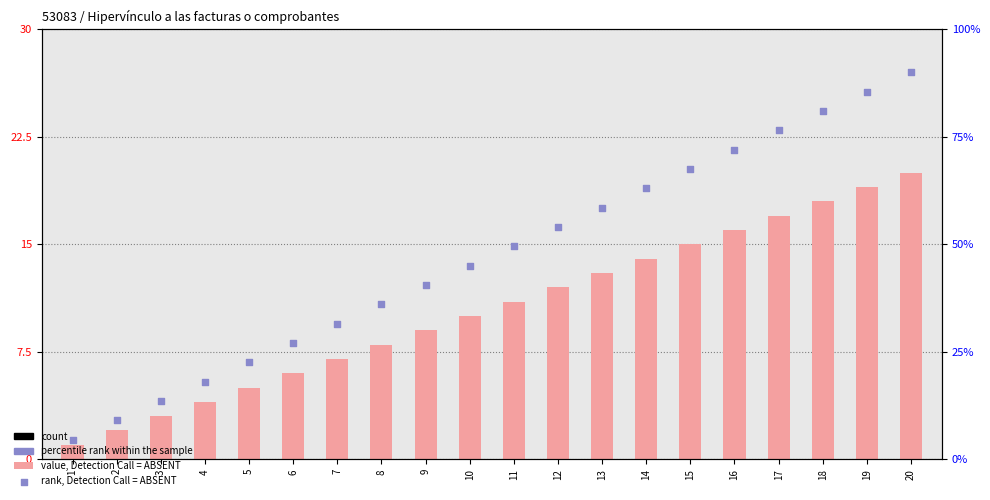

Which series reaches the maximum Y coordinate?

rank, Detection Call = ABSENT